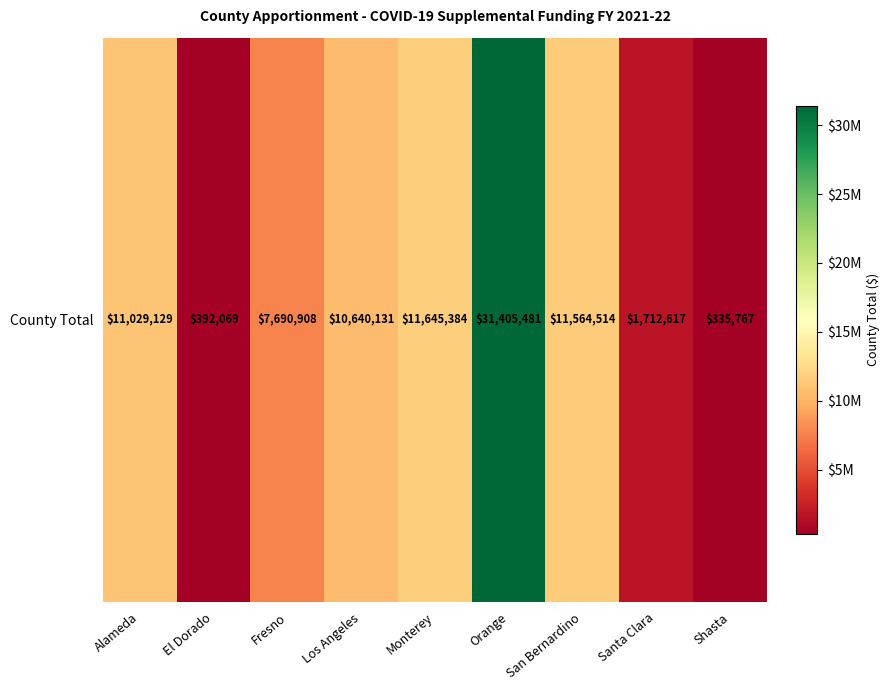

Rank the categories by value from highest to lowest.

Orange, Monterey, San Bernardino, Alameda, Los Angeles, Fresno, Santa Clara, El Dorado, Shasta